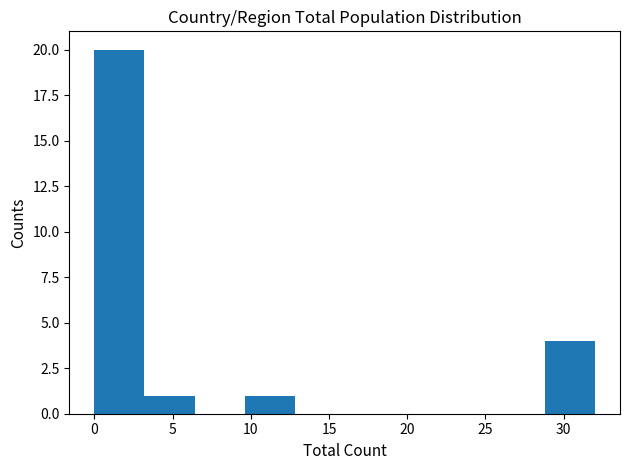

How tall is the bar that spans 0.0 to 3.2 on the x-axis? Neither the bar edges nor the heights are printed on the chart, so give them approximately, as read against the axes.

20